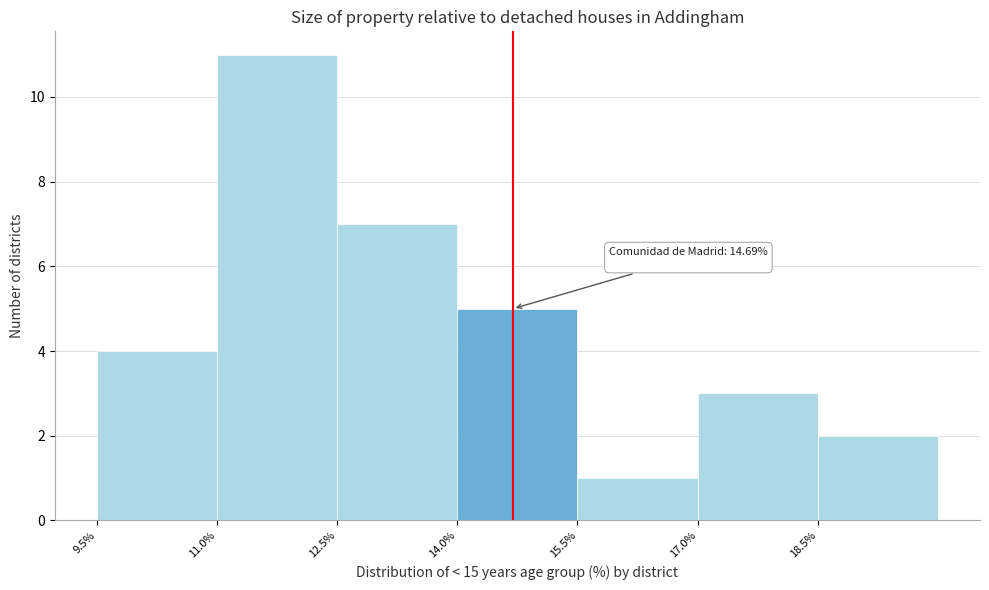

Over which range of the x-axis is the bar tallest?

11.0 to 12.5